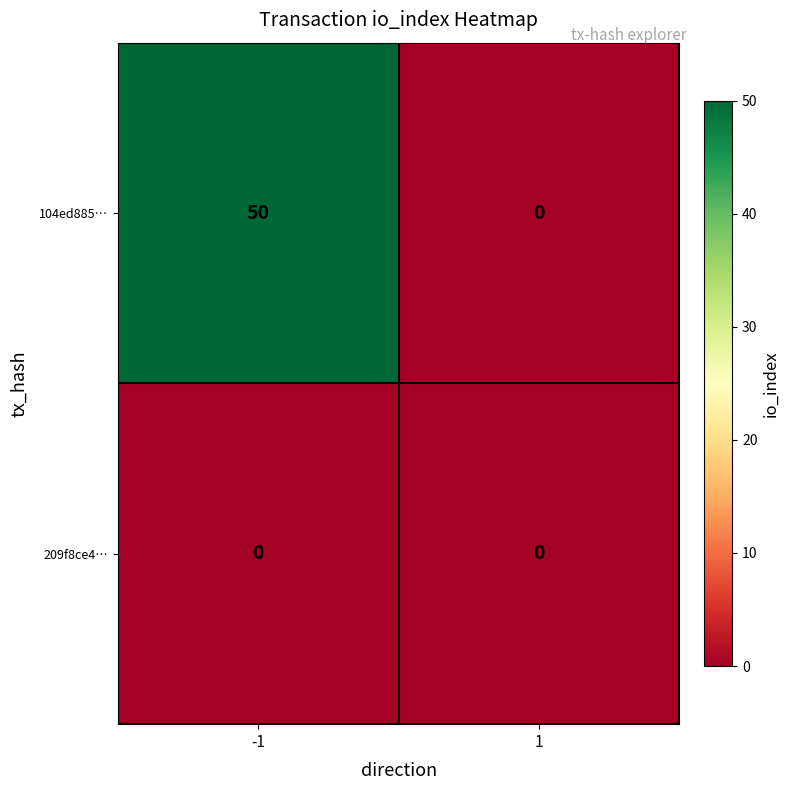

How many distinct data groups are displayed?

2